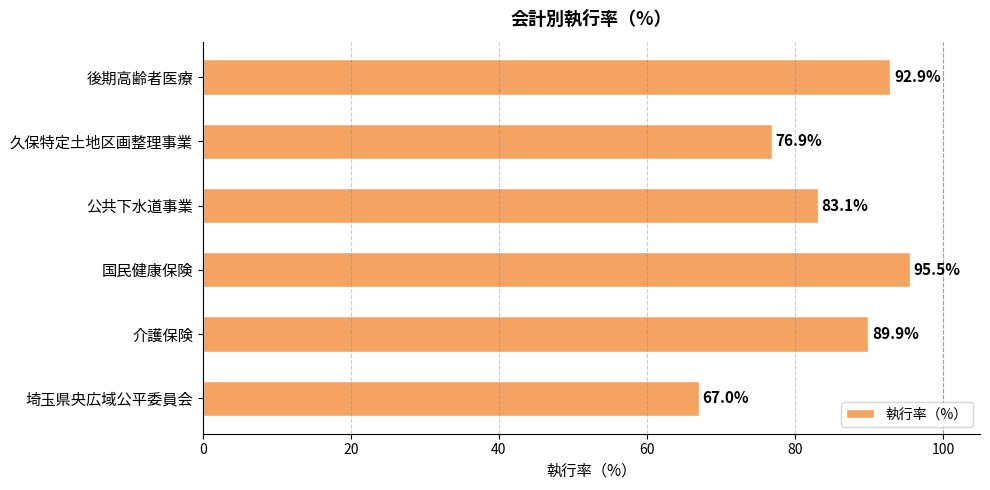

Reading bottom to top, list all the values displayed in this chart.

67.0	89.9	95.5	83.1	76.9	92.9